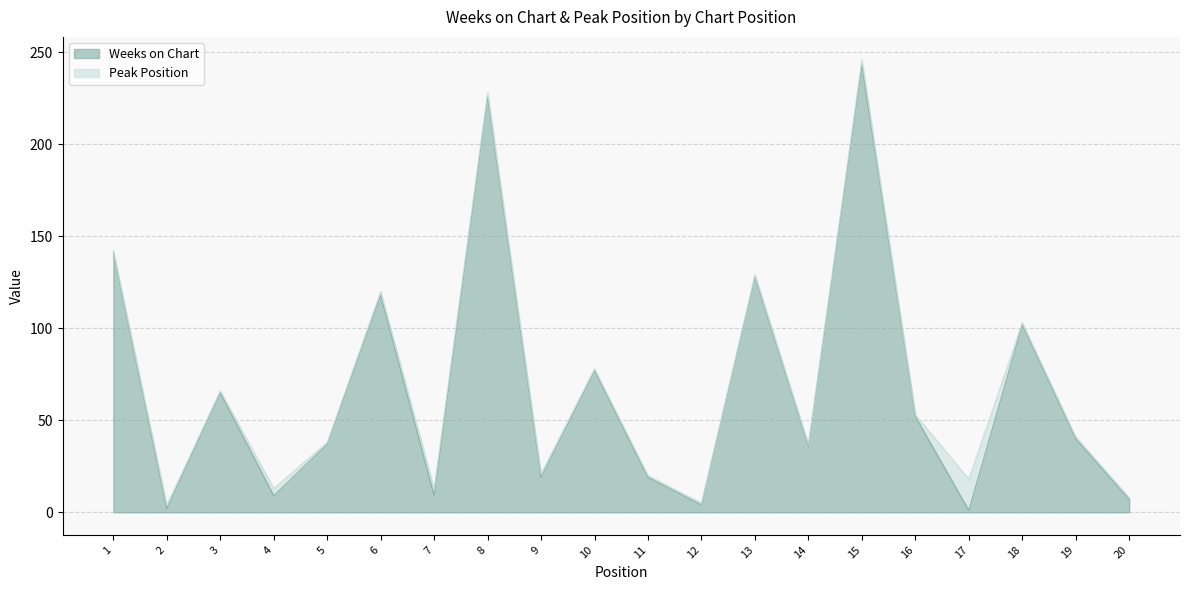

What is the change in value from 12 to 16?

+48